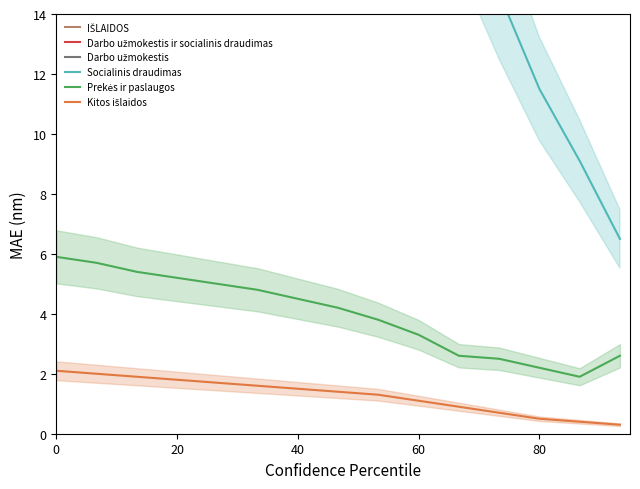

True or false: Darbo užmokestis and Socialinis draudimas intersect in this chart.

False